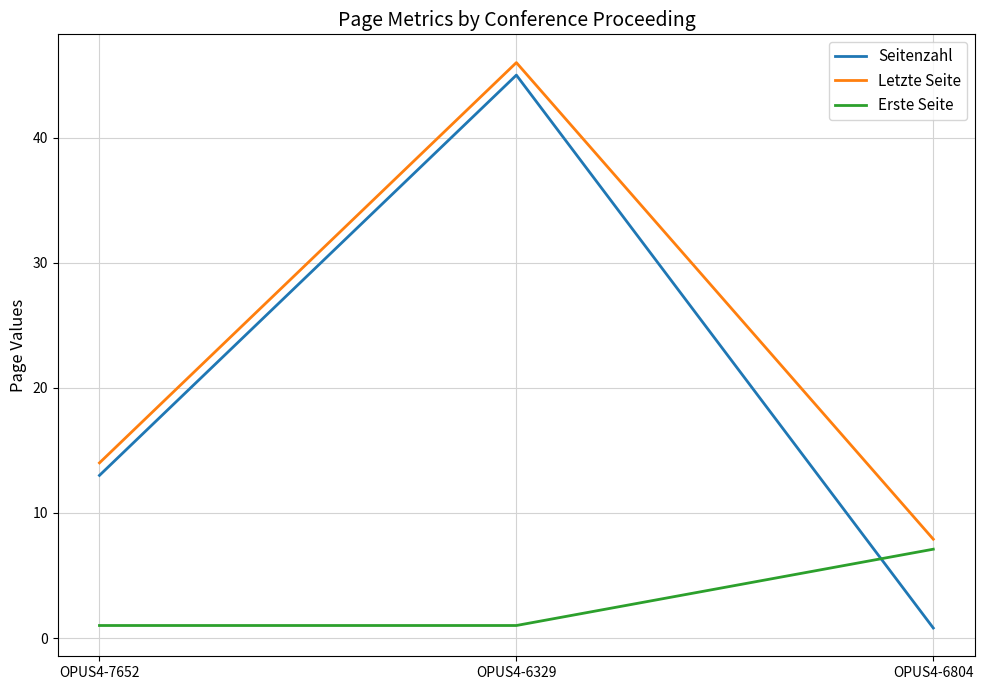

Which series has the widest spread of values?

Seitenzahl